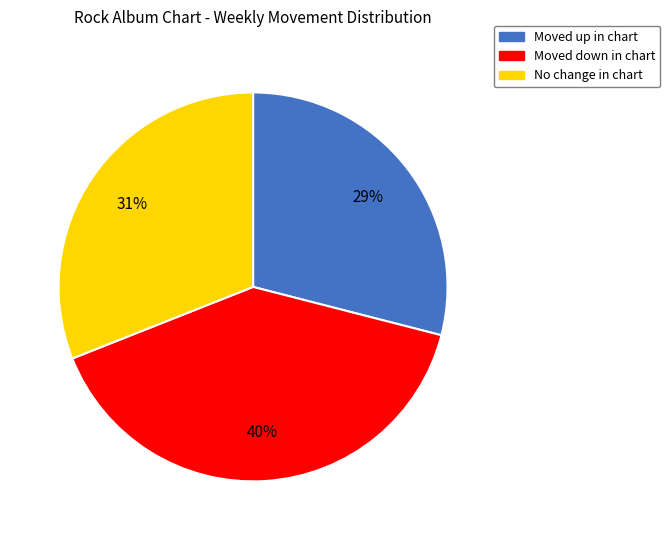

To the nearest percent, what is the difference between the largest and smallest slice percentages?

11%